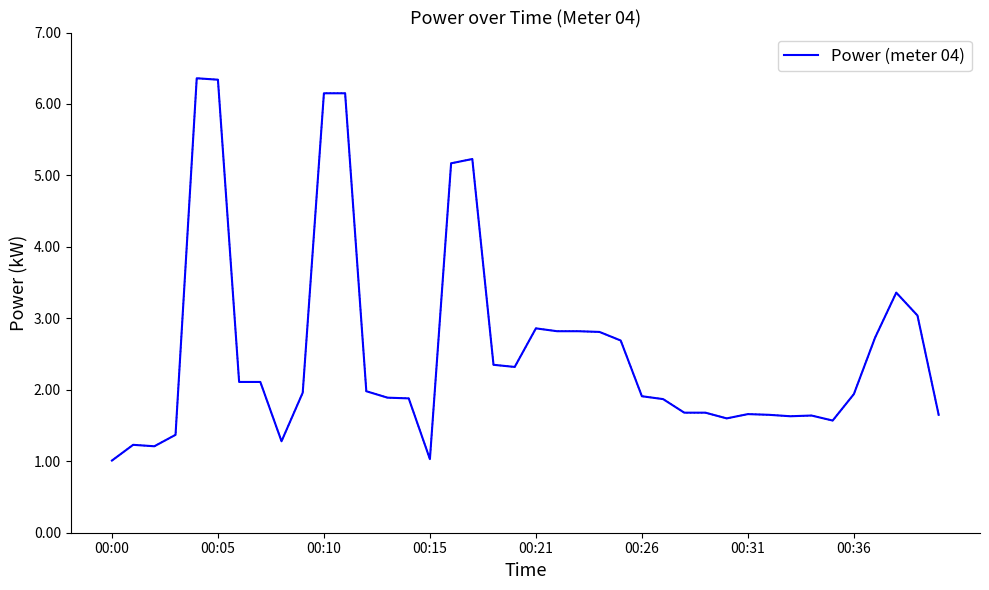

What is the smallest value displayed?

1.0